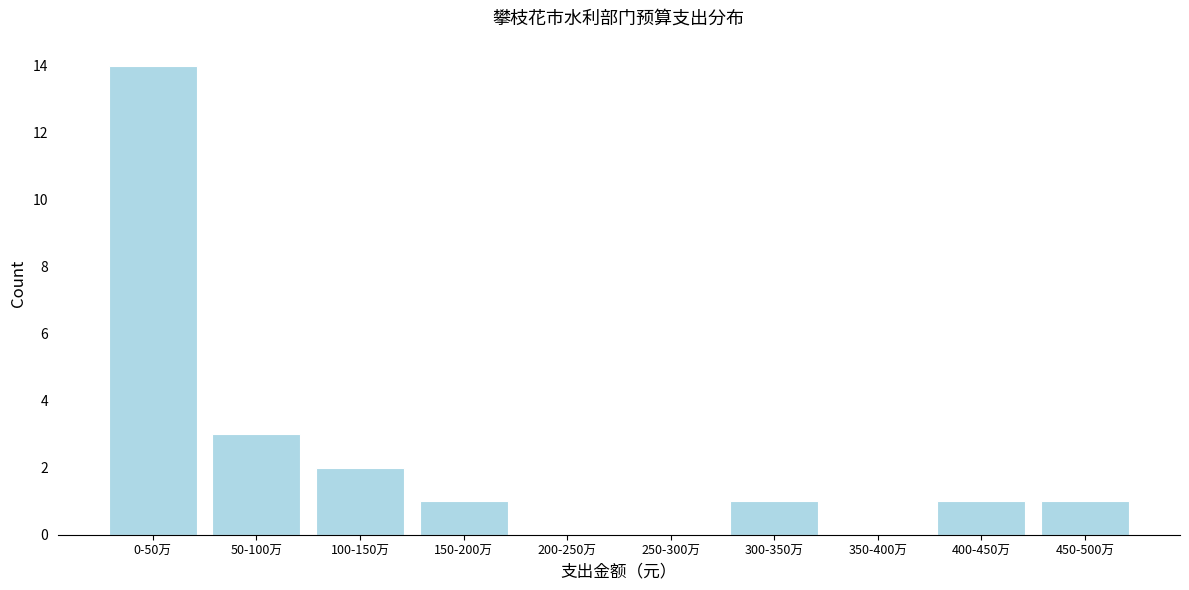

Reading left to right, extract all data points from this chart.

0-50万=14	50-100万=3	100-150万=2	150-200万=1	200-250万=0	250-300万=0	300-350万=1	350-400万=0	400-450万=1	450-500万=1